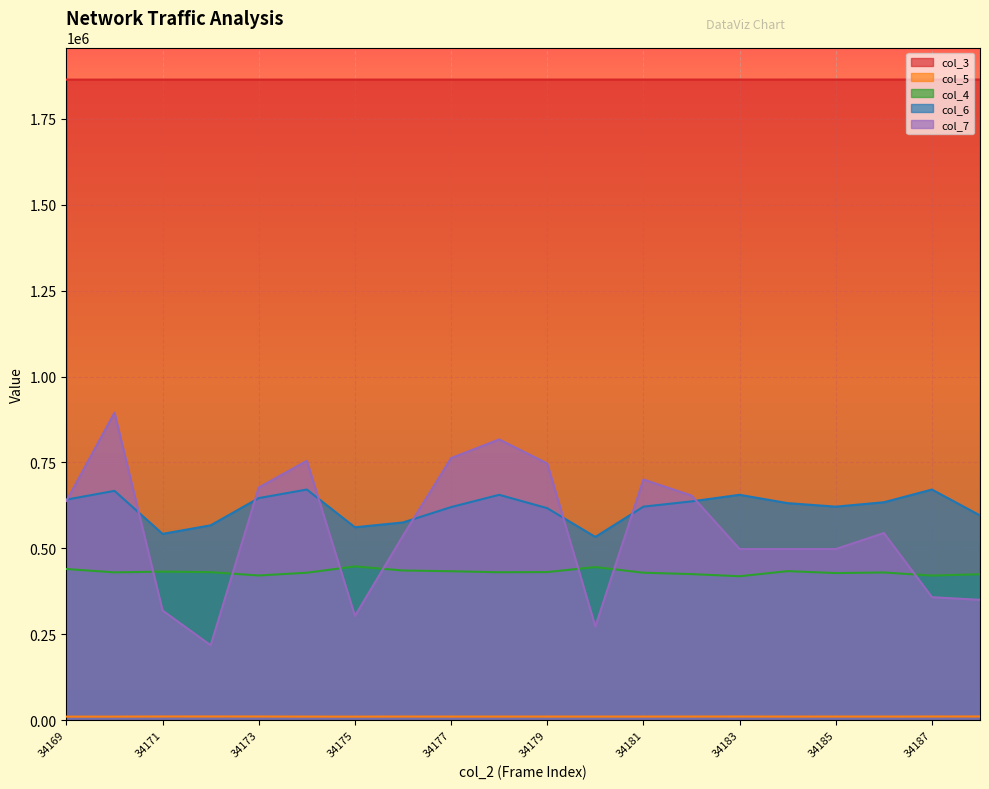

Is it true that col_5 equals 17841.2 at 34173?

False